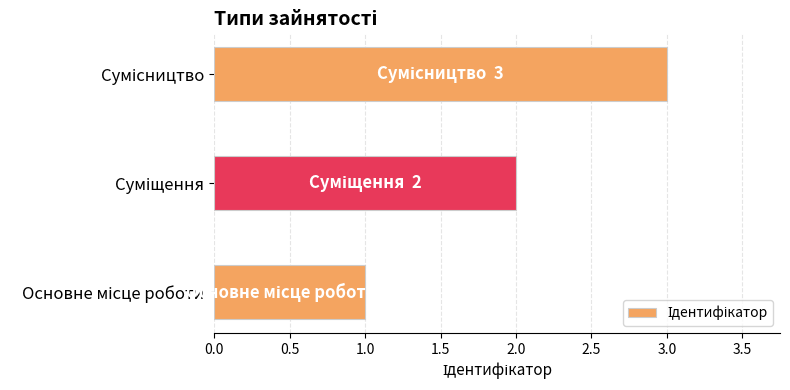

How many bars are there in total?

3